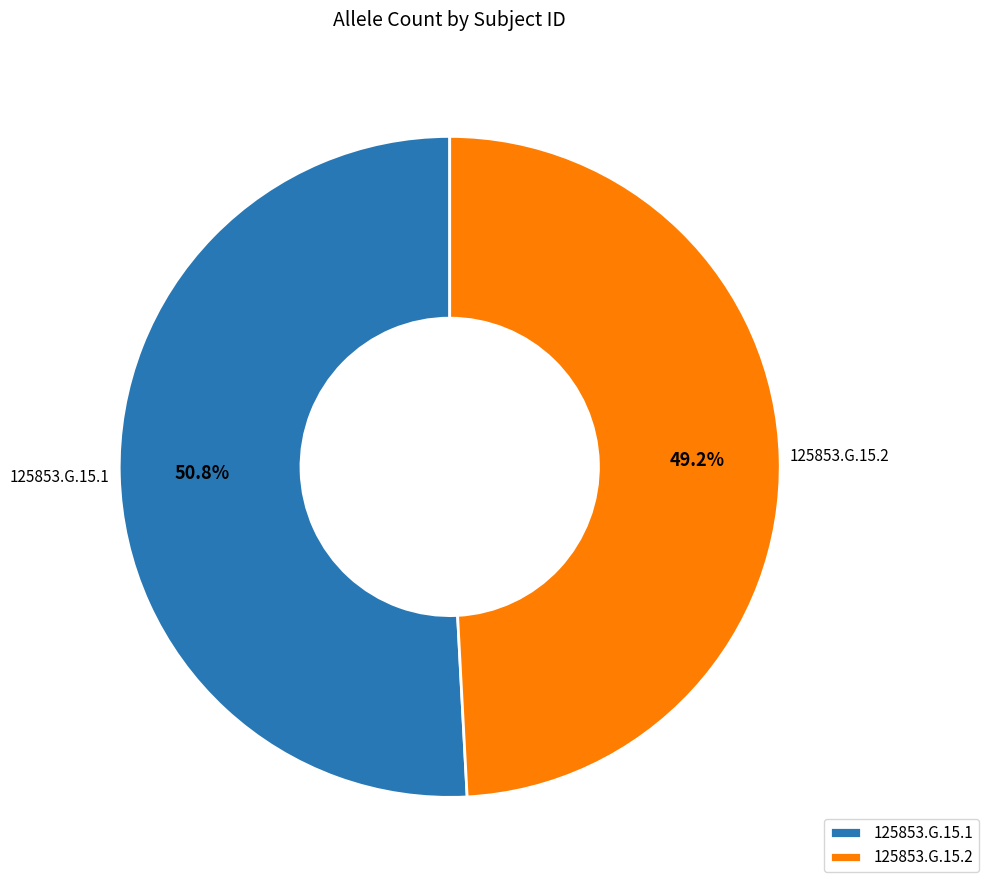

How many segments does this pie chart have?

2